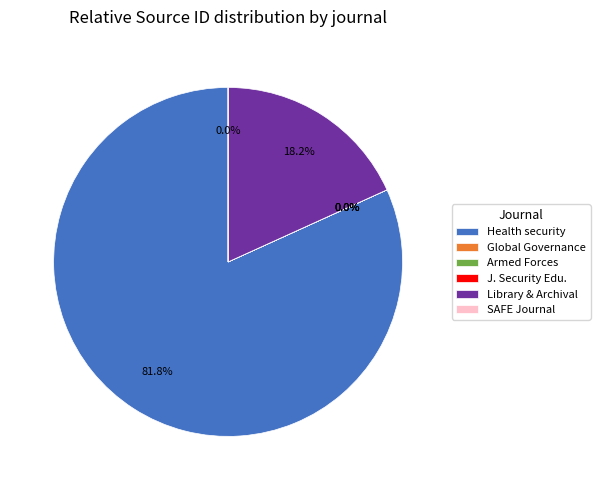

Does Health security represent more than half of the total?

Yes